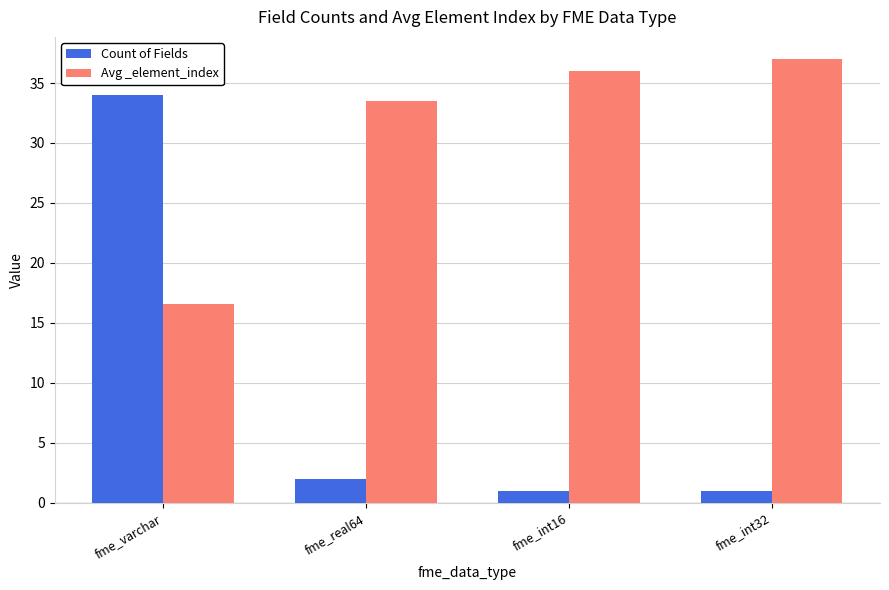

The Avg _element_index series shows 15.6 at fme_real64. True or false?

False